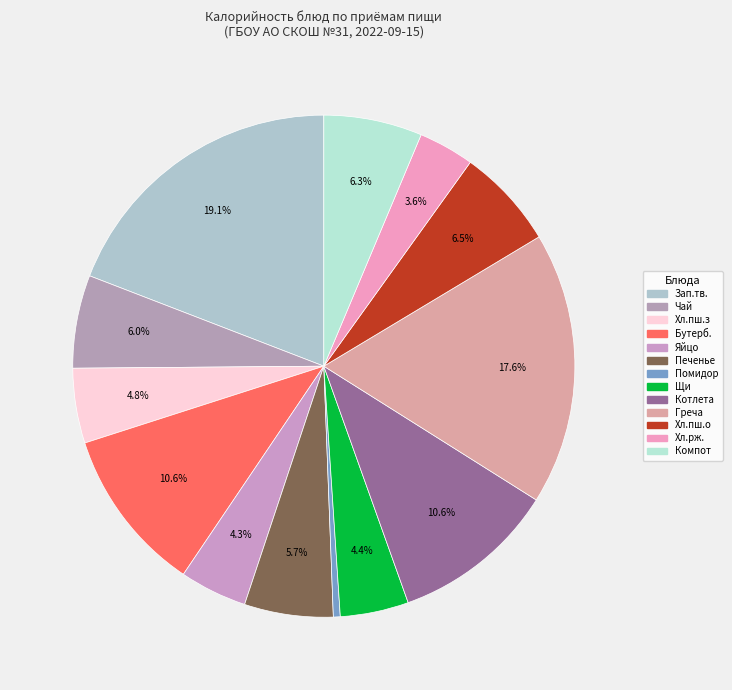

Count the number of slices in the pie.

13